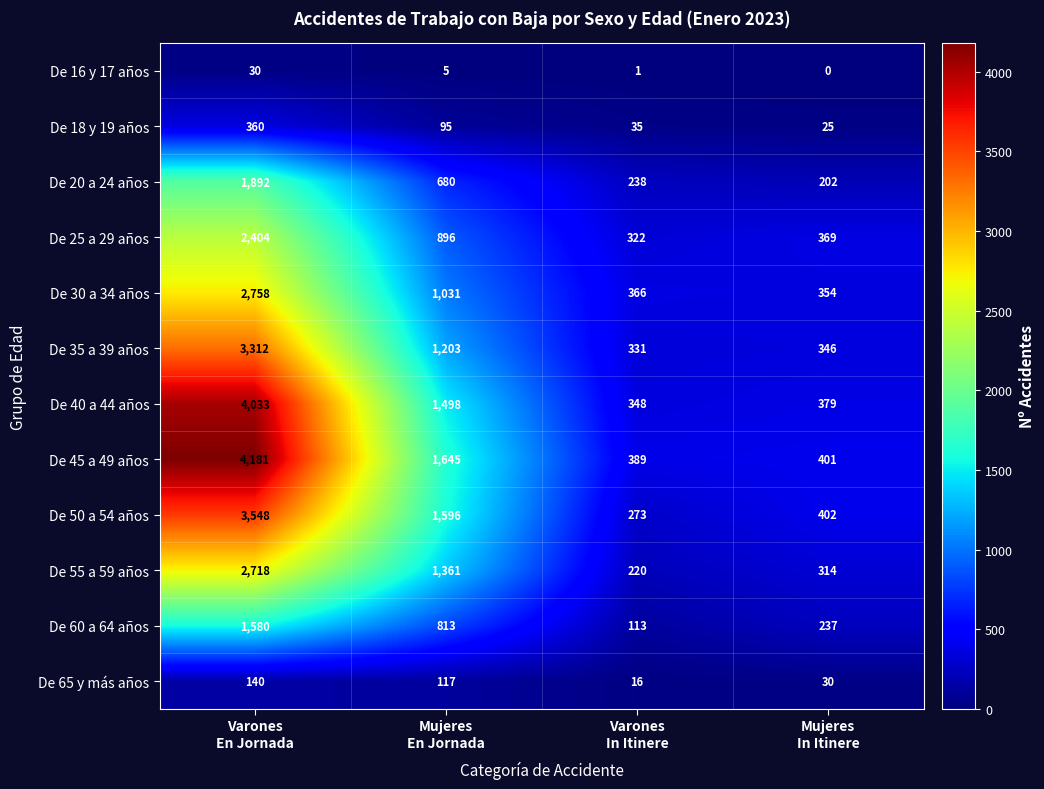

Which series has the widest spread of values?

De 45 a 49 años